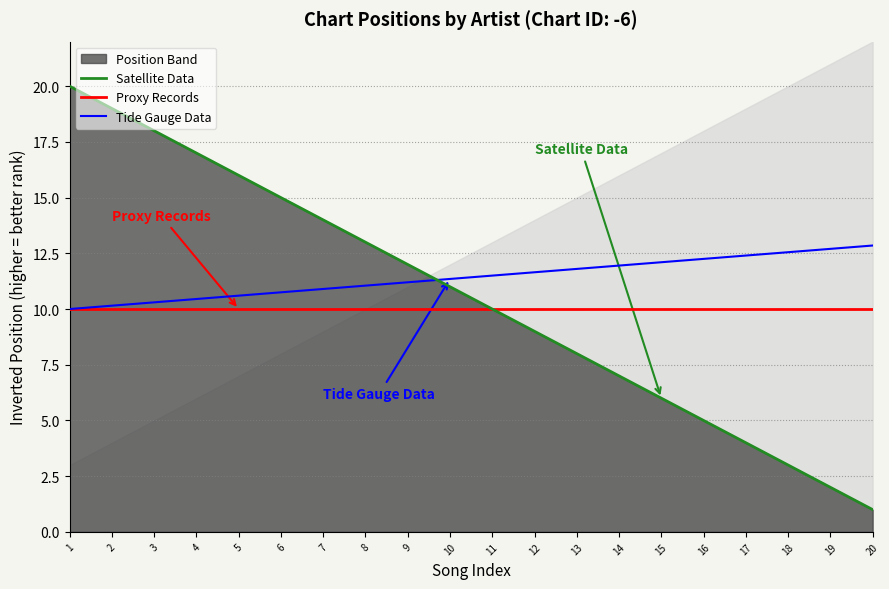

What is the lowest value of the Tide Gauge Data series?

10.0